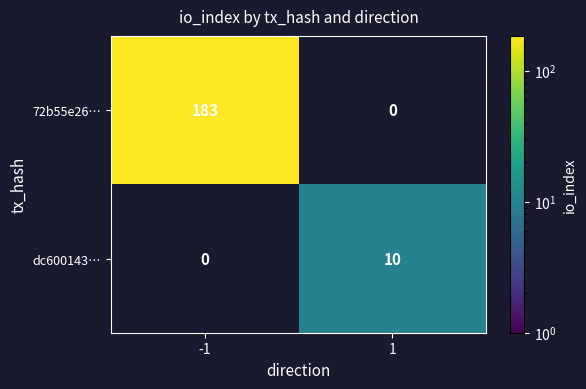

The value of dc600143… at -1 is 0. True or false?

True